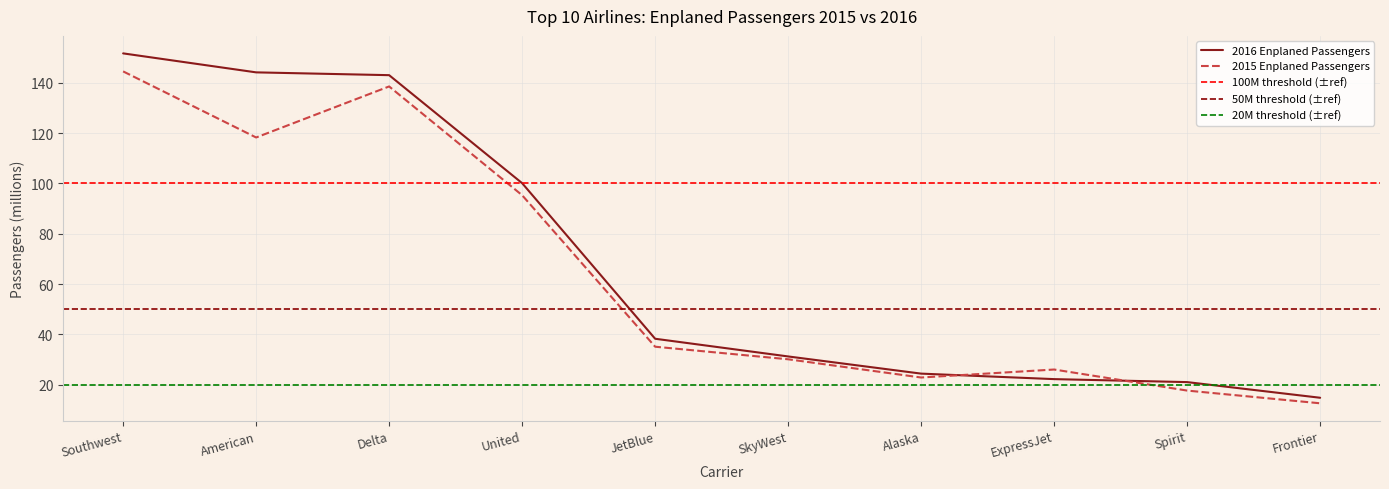

At which label does 2016 Enplaned Passengers first exceed 38?

Southwest